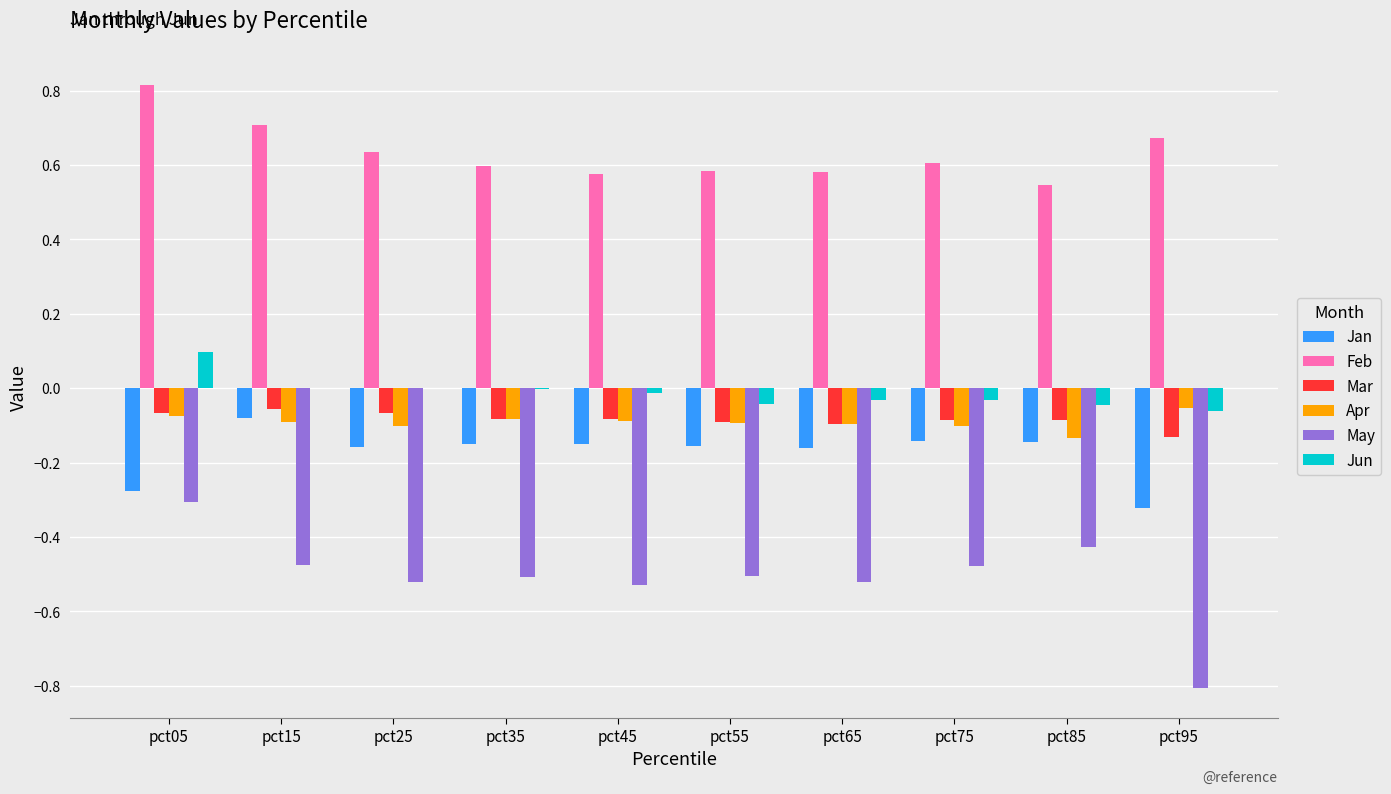

What is the sum of all Apr values?

-0.9